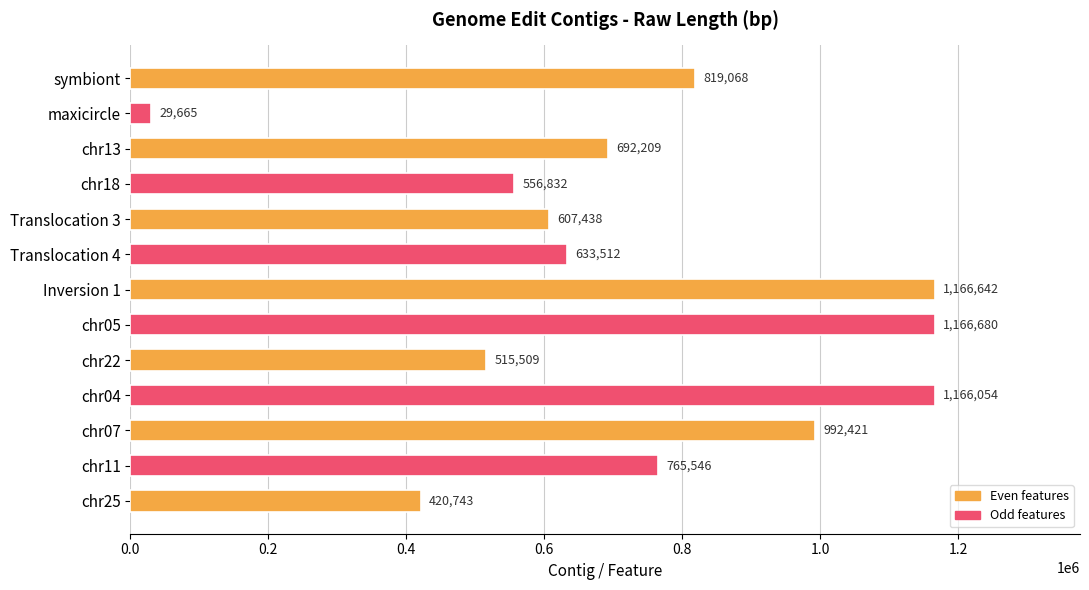

At which category does the chart reach its minimum across all series?

maxicircle